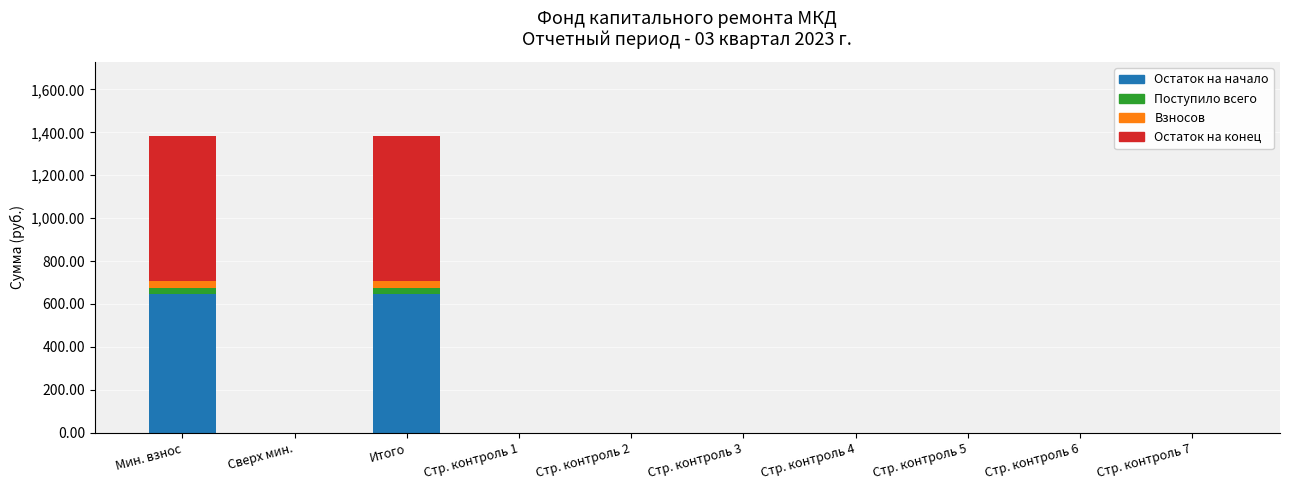

What is the sum of all Остаток на начало values?

1295.0